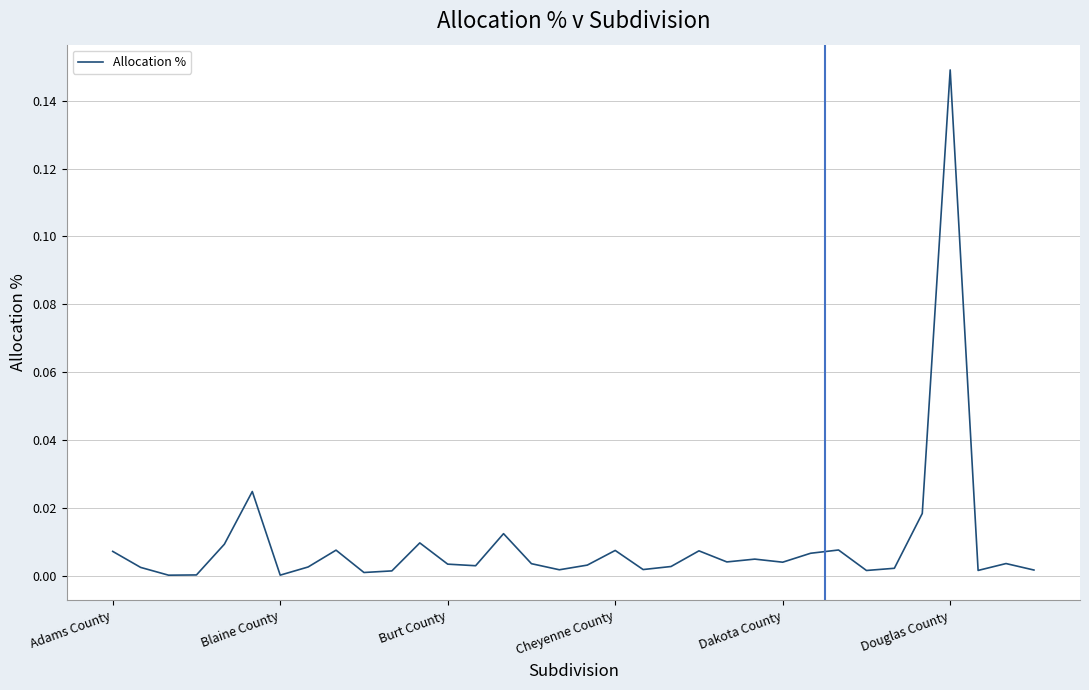

Reading left to right, what are all the values shown in this chart?

0.0	0.0	0.0	0.0	0.0	0.0	0.0	0.0	0.0	0.0	0.0	0.0	0.0	0.0	0.0	0.0	0.0	0.0	0.0	0.0	0.0	0.0	0.0	0.0	0.0	0.0	0.0	0.0	0.0	0.0	0.1	0.0	0.0	0.0